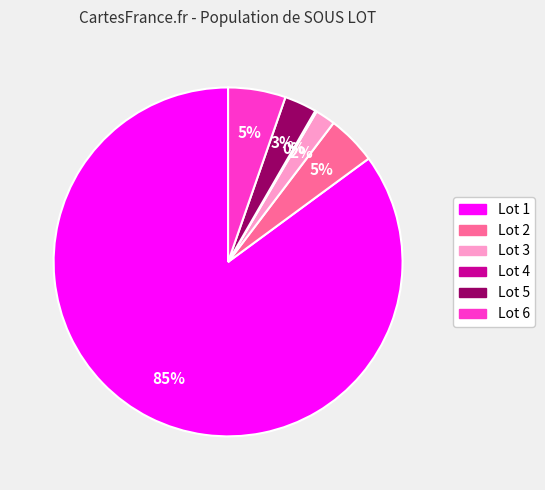

To the nearest percent, what is the difference between the largest and smallest slice percentages?

85%